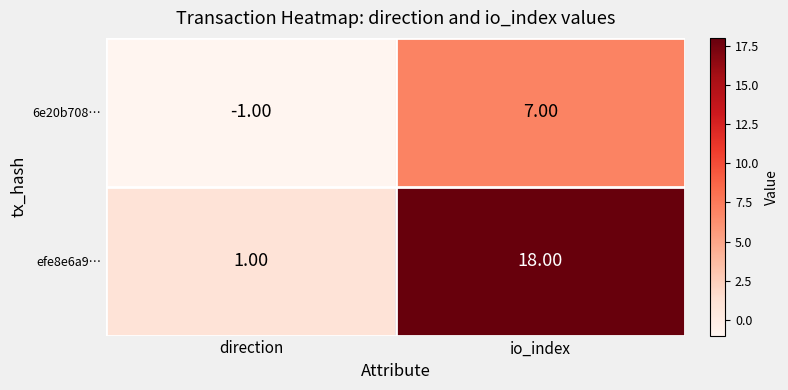

At direction, list the series in order from smallest to largest.

6e20b708…, efe8e6a9…